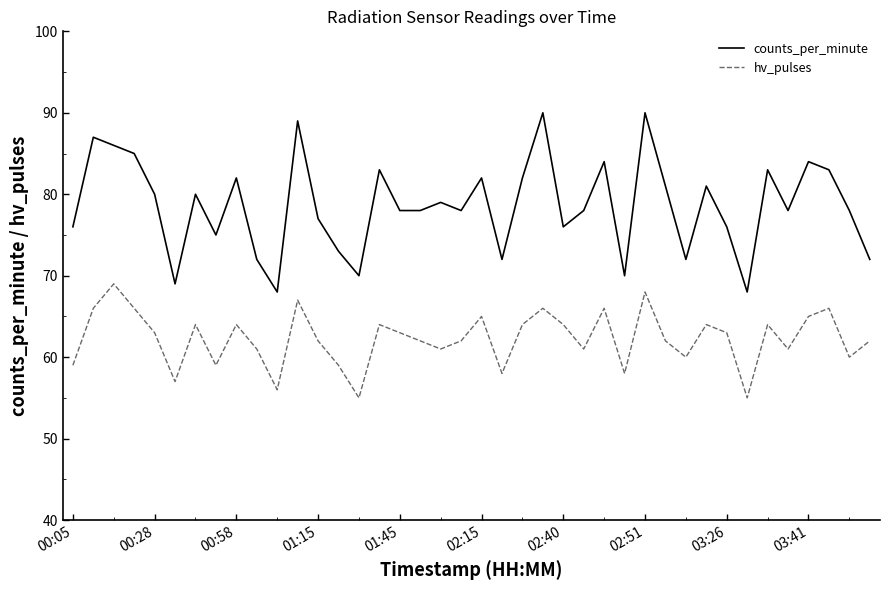

True or false: counts_per_minute and hv_pulses intersect in this chart.

False